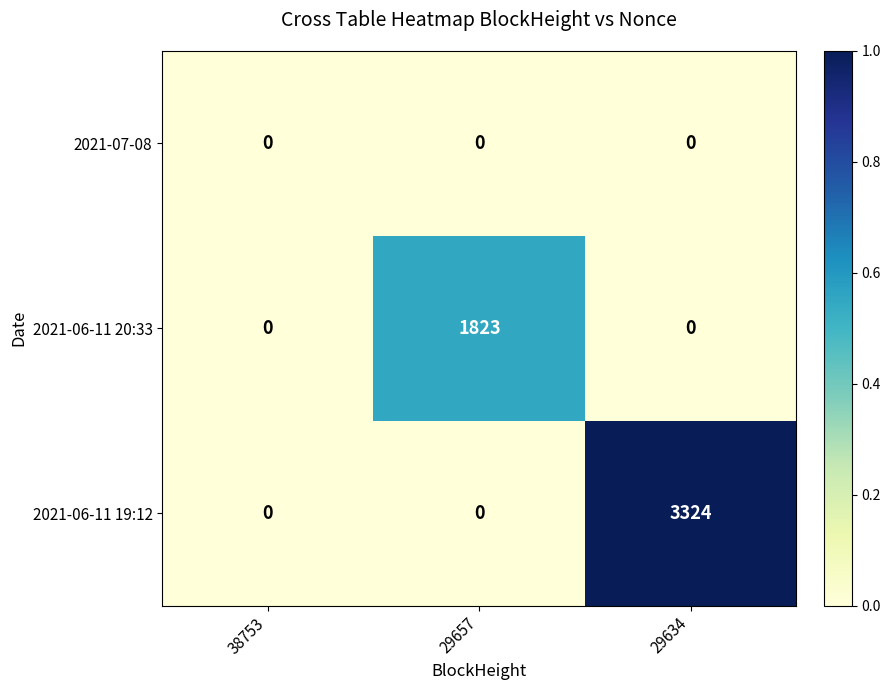

What is the difference between the highest and lowest values at 29634?

3324